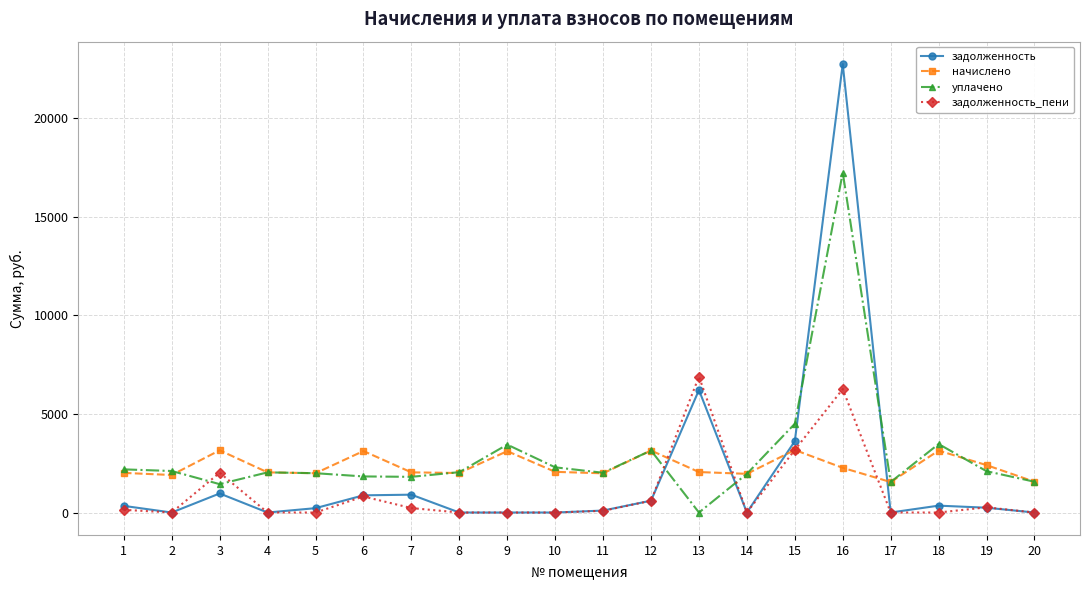

Where is задолженность nearest to the value 11365?

13